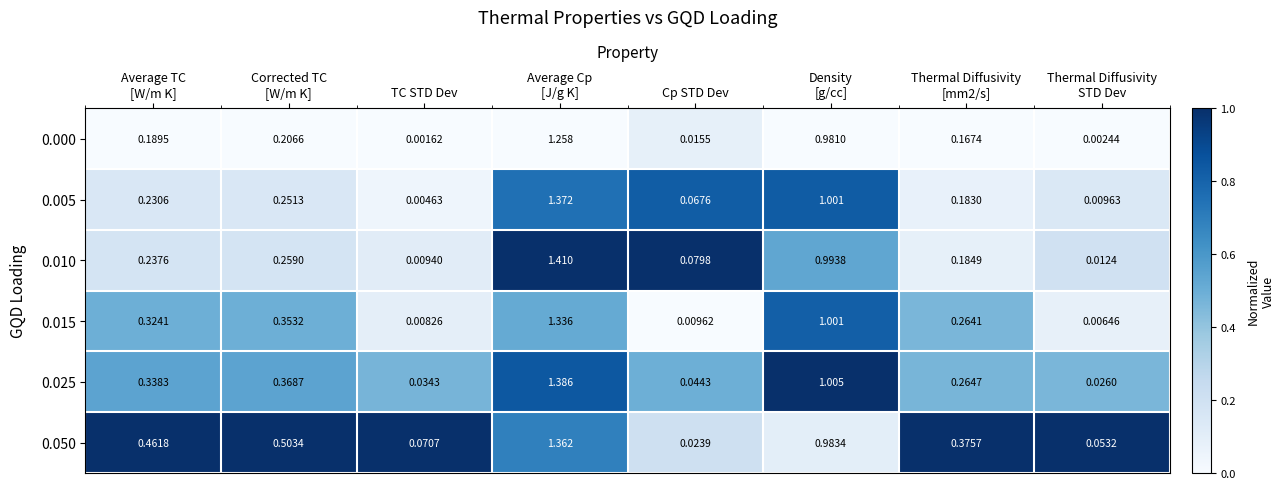

Where is 0.000 nearest to the value 0?

TC STD Dev